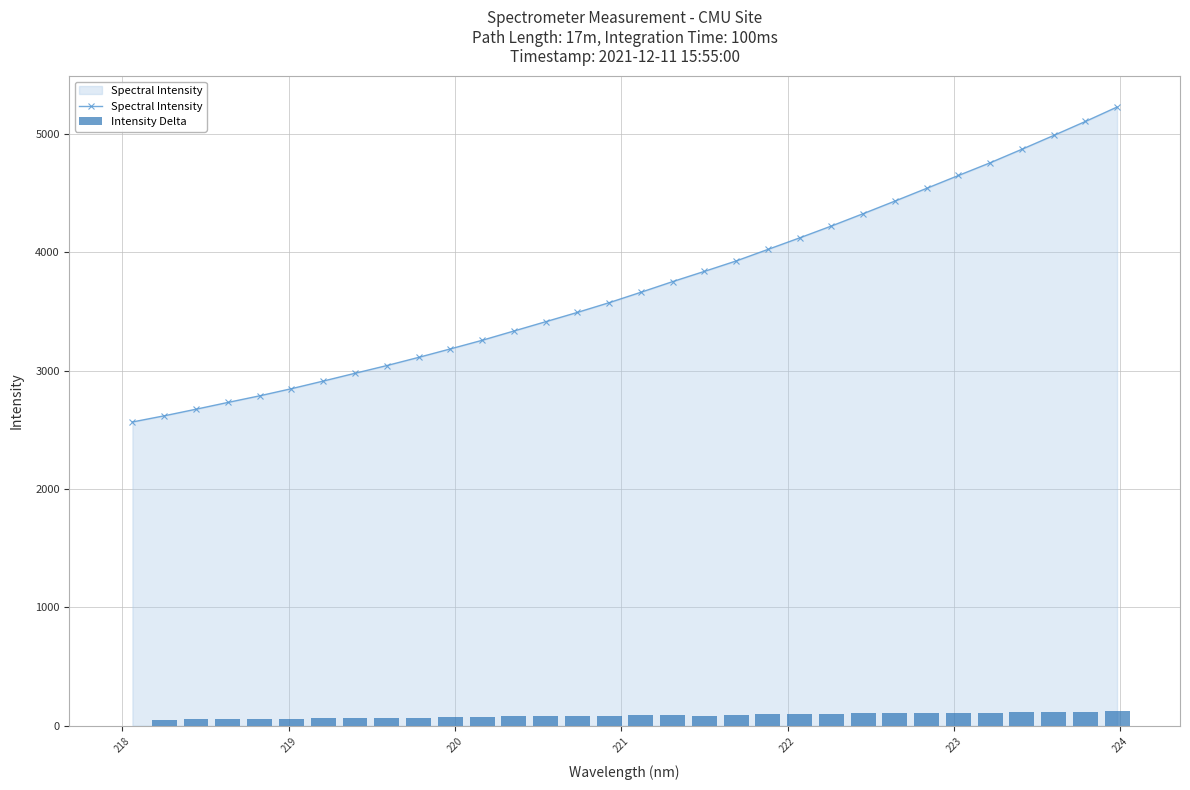

What is the average value of the Spectral Intensity series?

3719.0